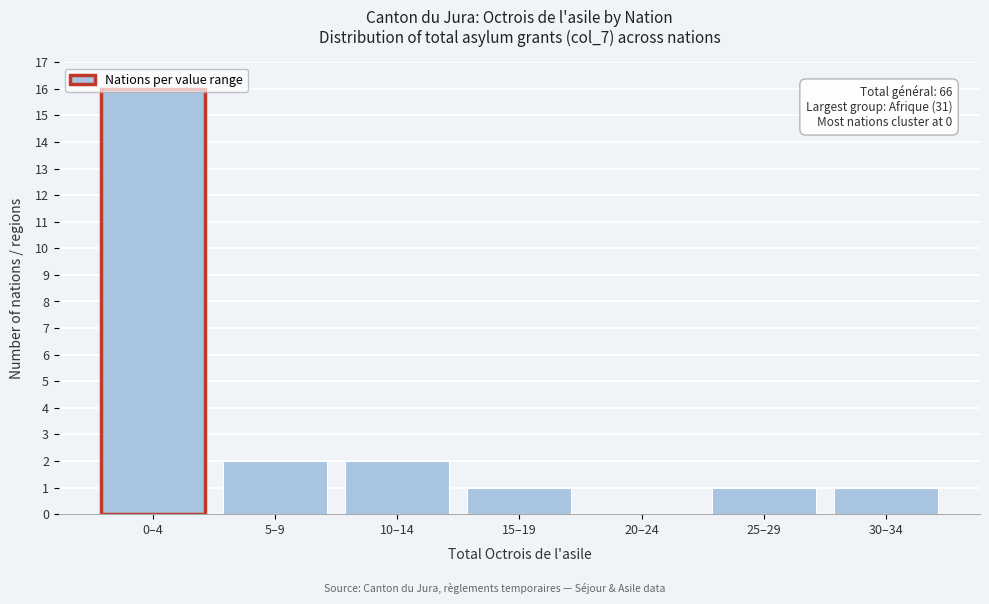

Which has a higher value, 20–24 or 25–29?

25–29